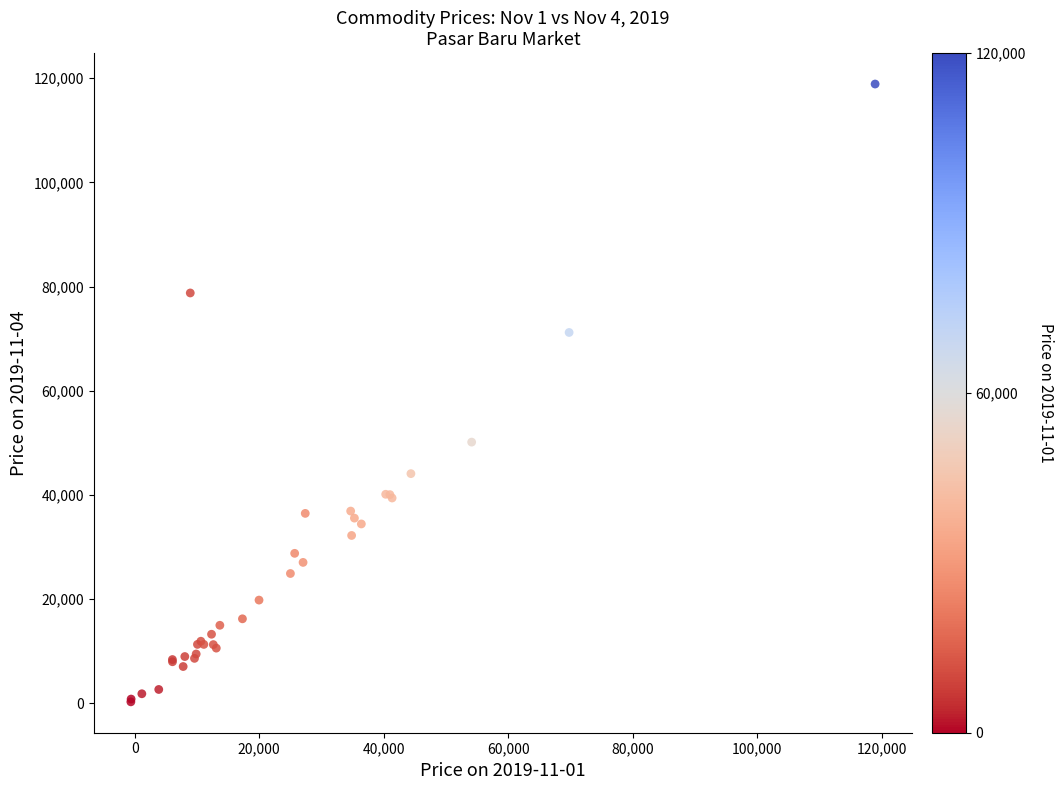

What Y value in the scatter plot is closest to 59579?

50140.1